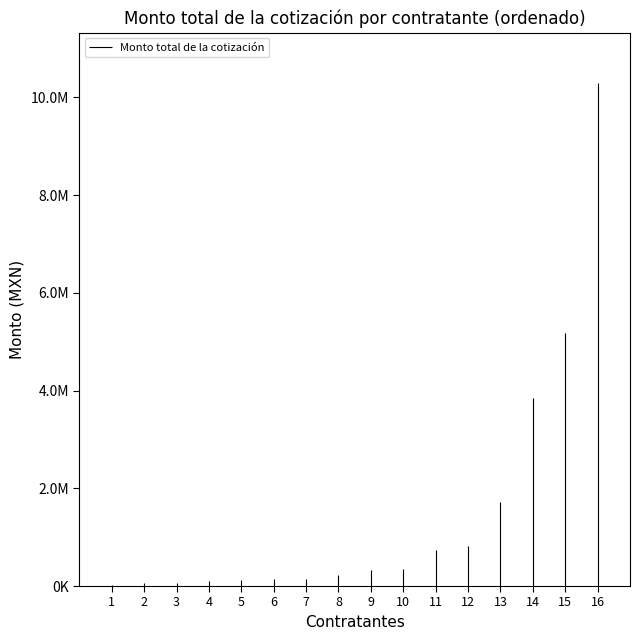

The chart shows a value of 30000 at 1. True or false?

True